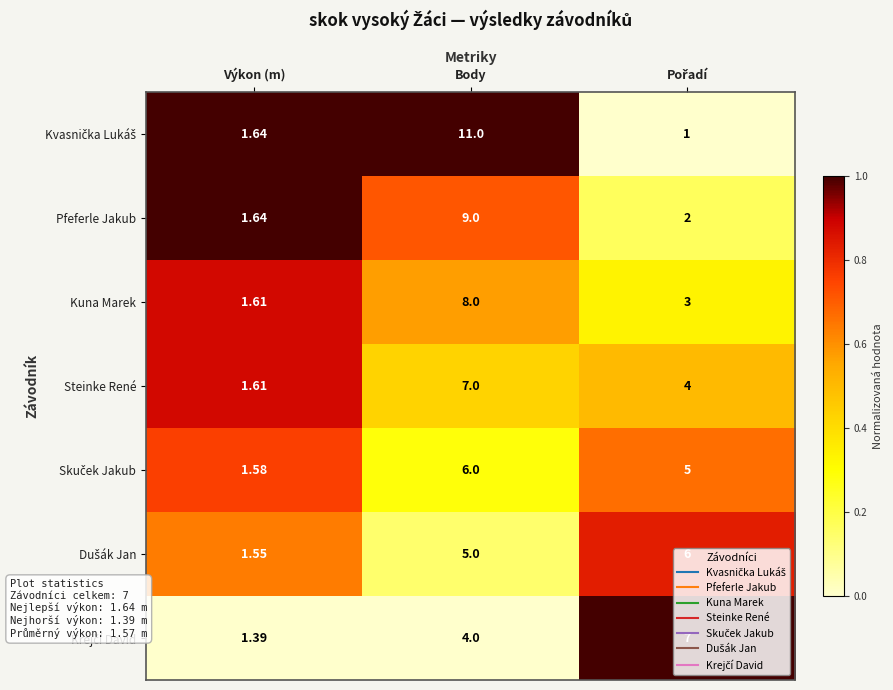

How many distinct data groups are displayed?

7